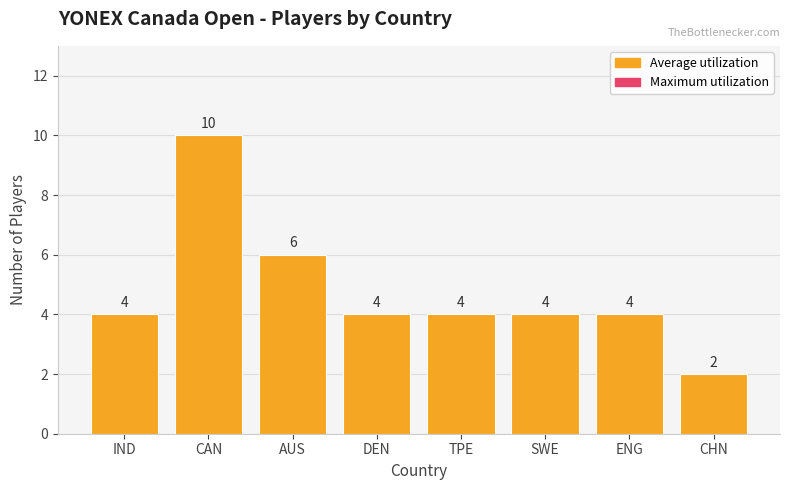

Are the bars grouped side by side (vs. stacked)?

No